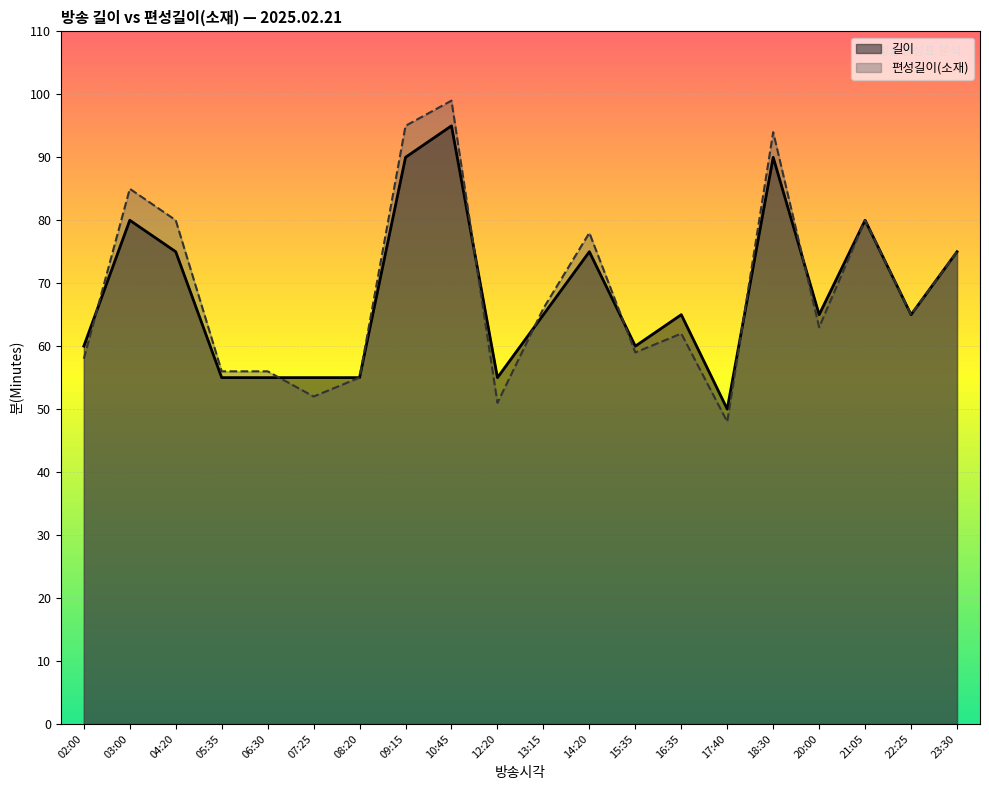

What position from the left is 12:20?

10